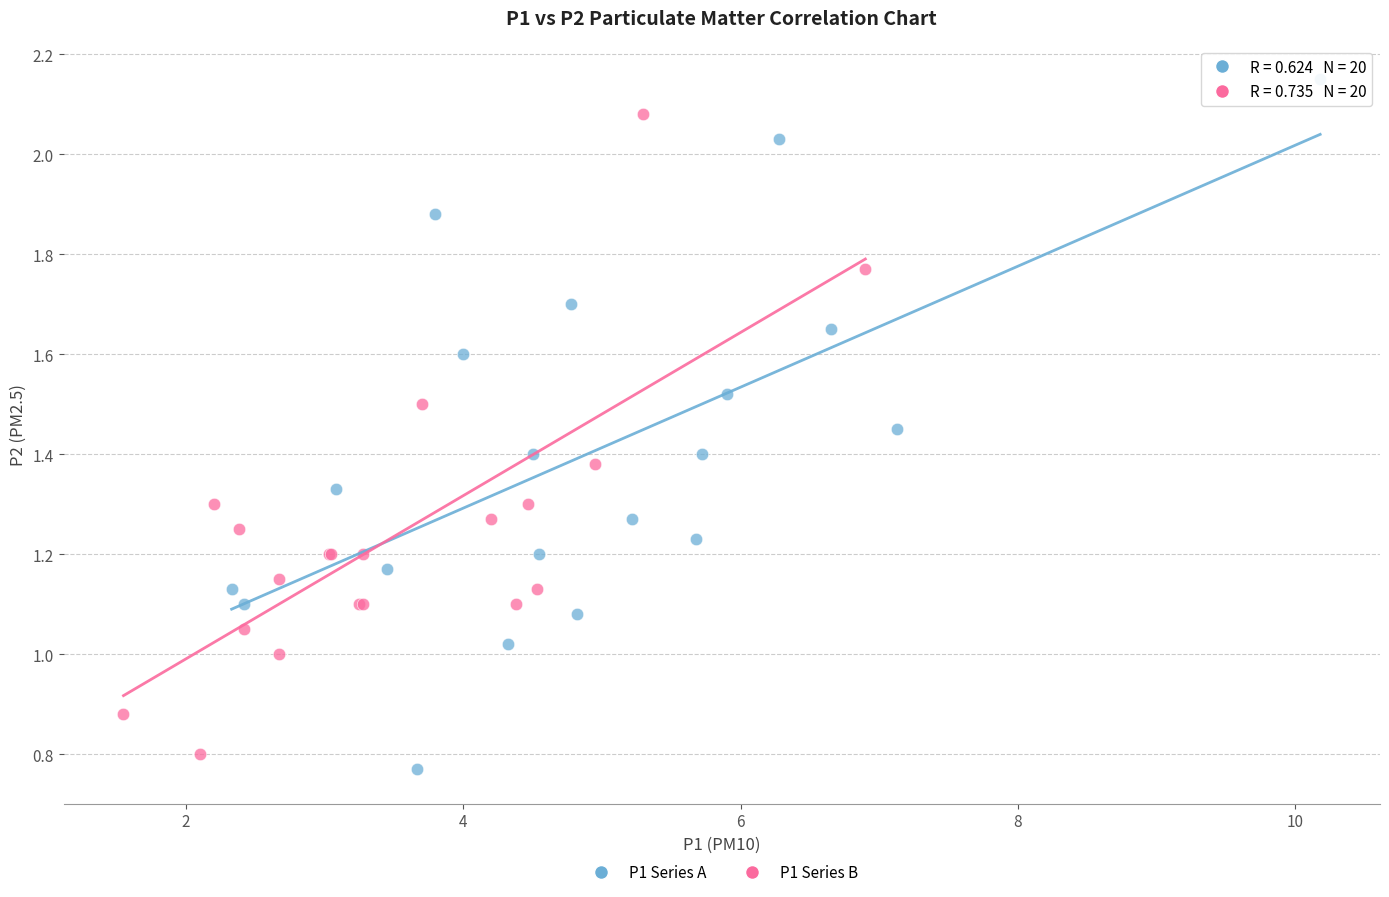

What are all the series names shown in the legend?

P1 Series A, P1 Series B